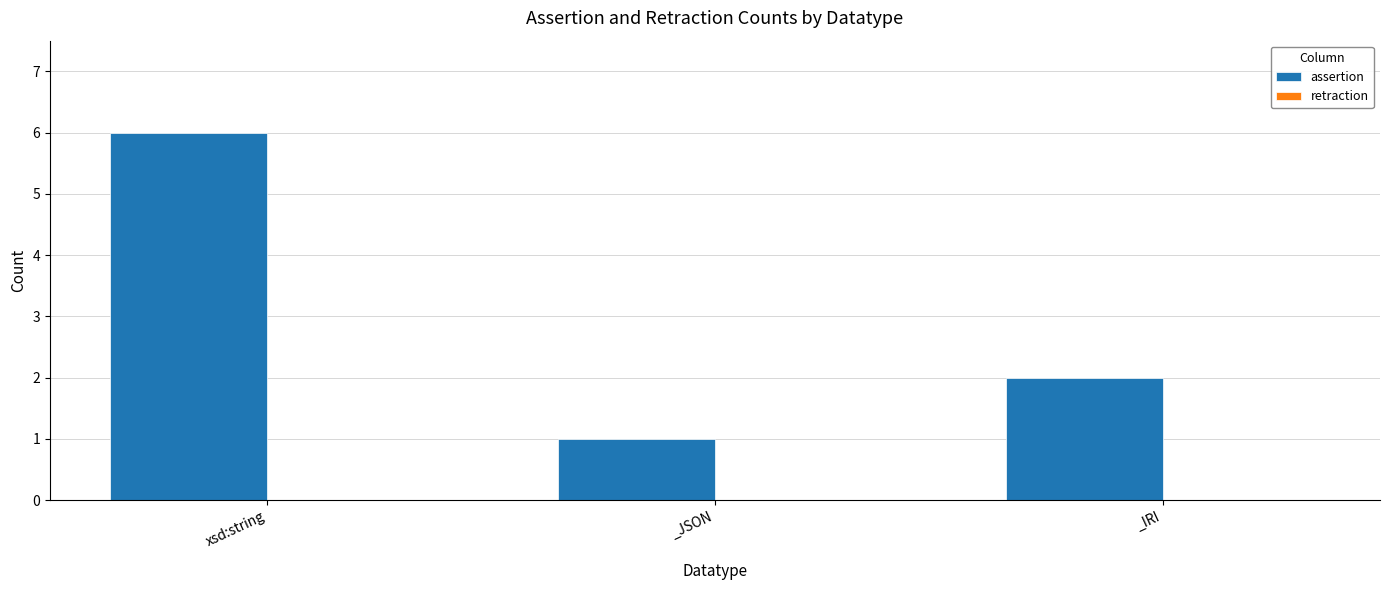

Which has a higher value, xsd:string or _JSON?

xsd:string